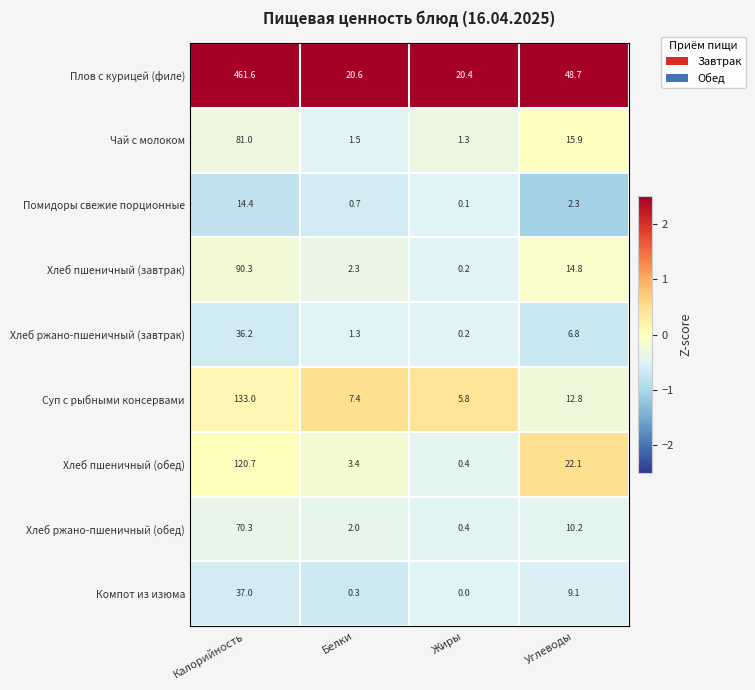

True or false: Хлеб ржано-пшеничный (завтрак) has a value of 9.2 at Углеводы.

False